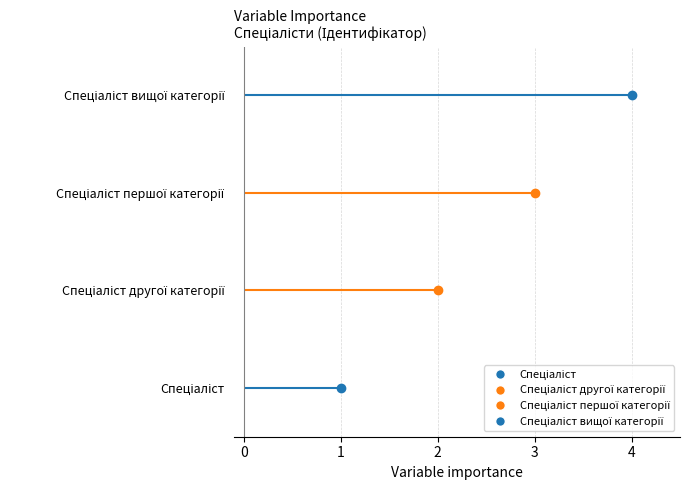

What is the value of the 2nd point from the left?

2